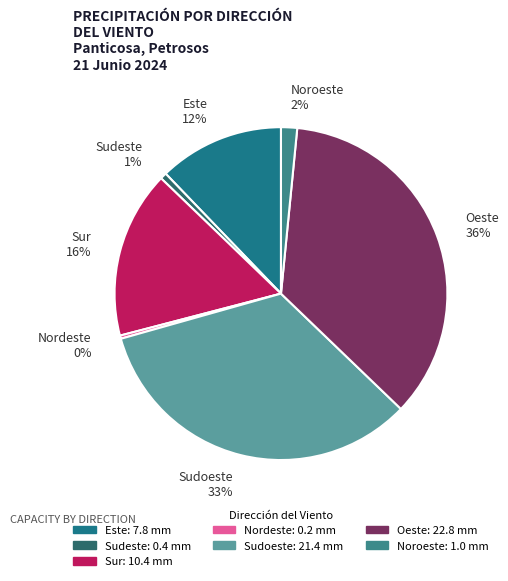

Is the sum of Noroeste 2% and Oeste 36% greater than half?

No